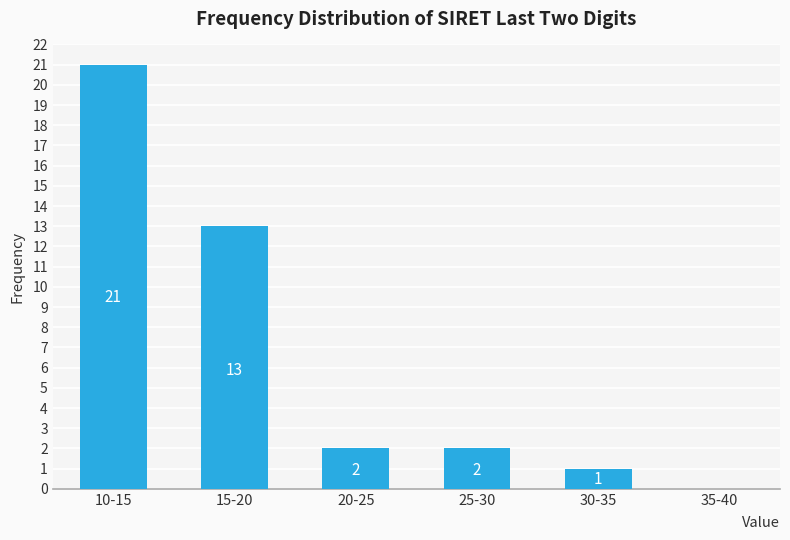

Reading left to right, list all the values displayed in this chart.

10-15=21	15-20=13	20-25=2	25-30=2	30-35=1	35-40=0